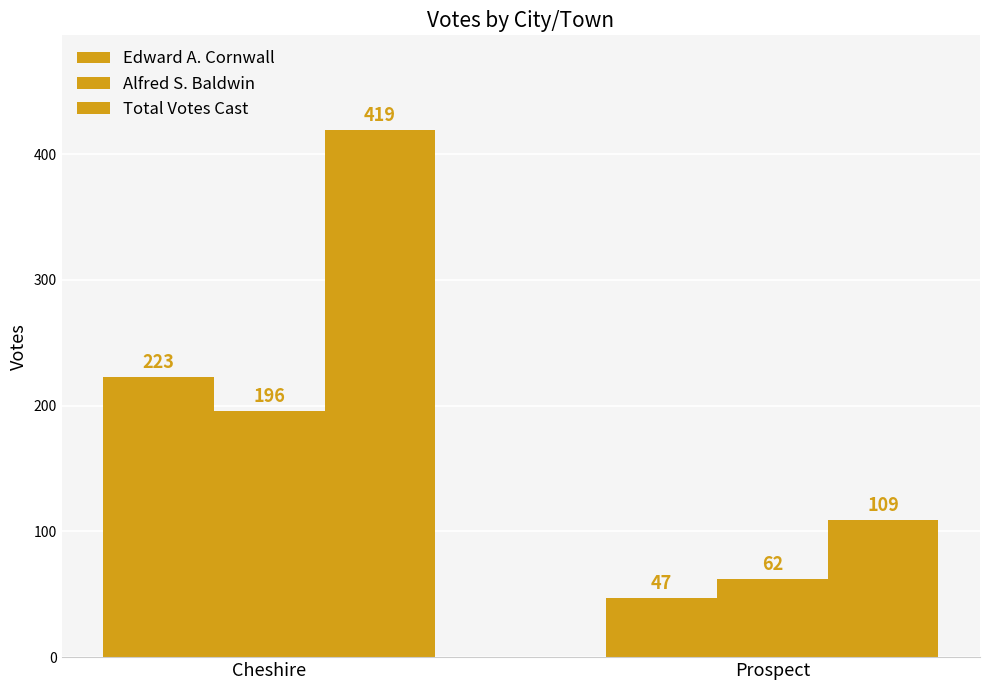

Where is Edward A. Cornwall nearest to the value 135?

Cheshire